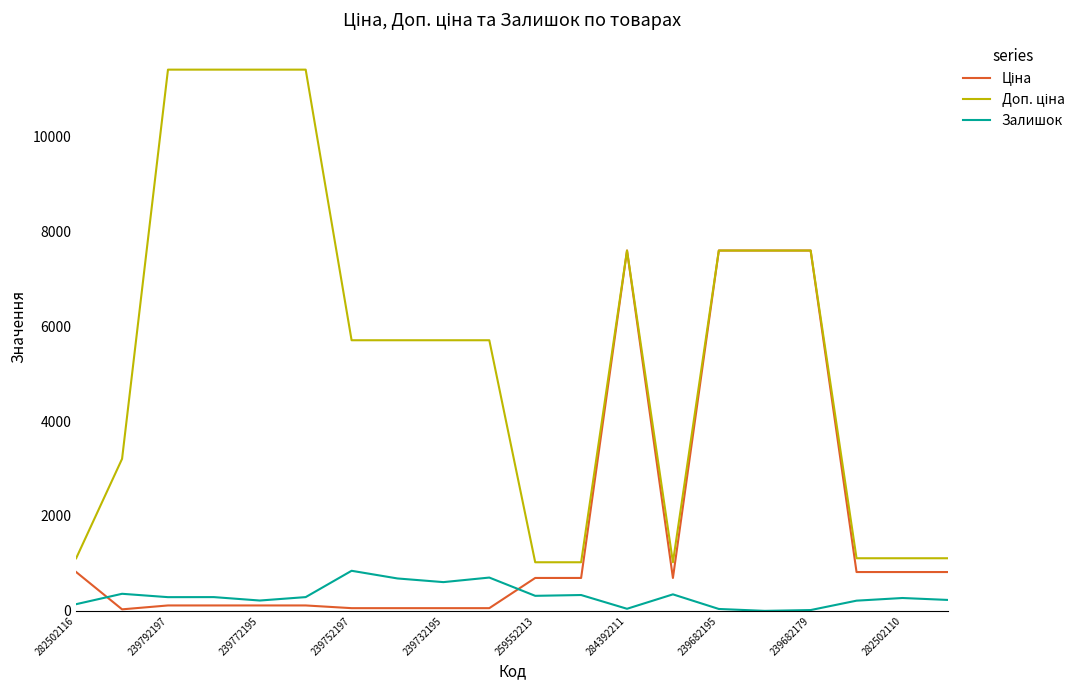

Is this an area chart (filled region under the line)?

No